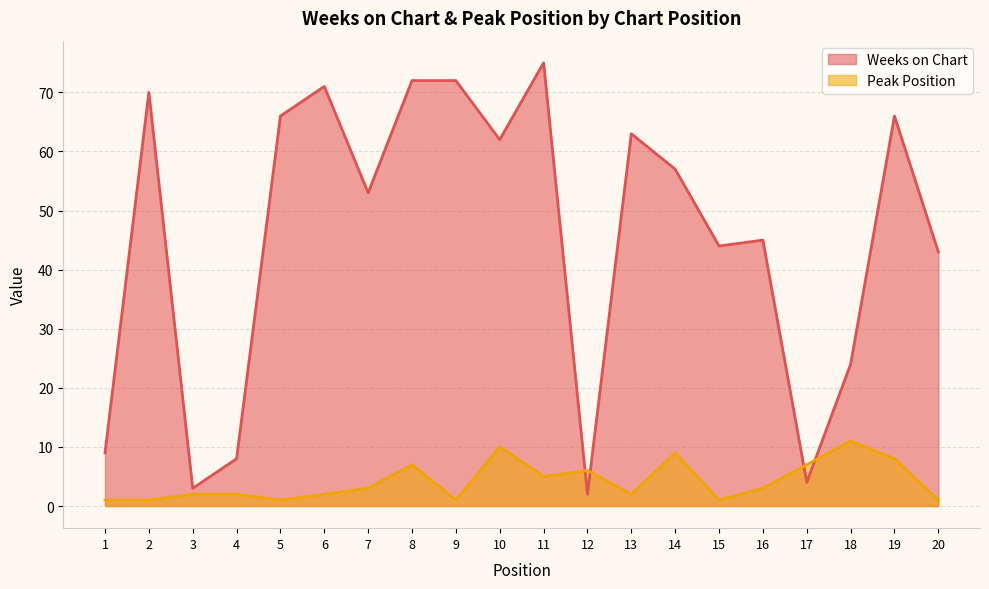

Which series changed the most between 4 and 19?

Weeks on Chart